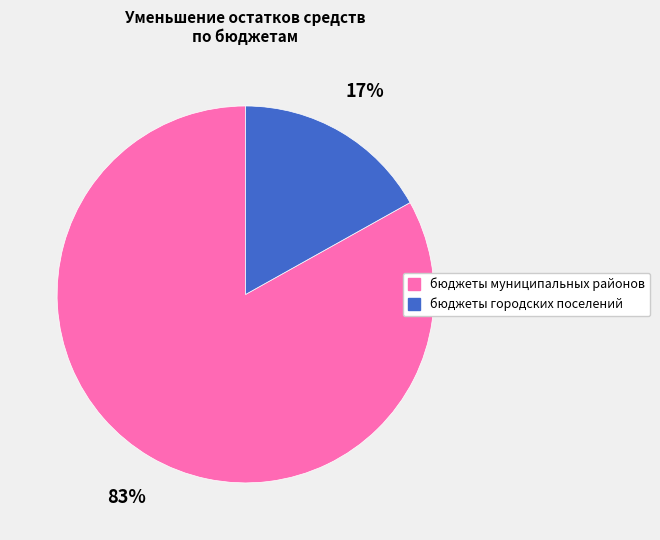

To the nearest percent, what portion does бюджеты муниципальных районов represent?

83%